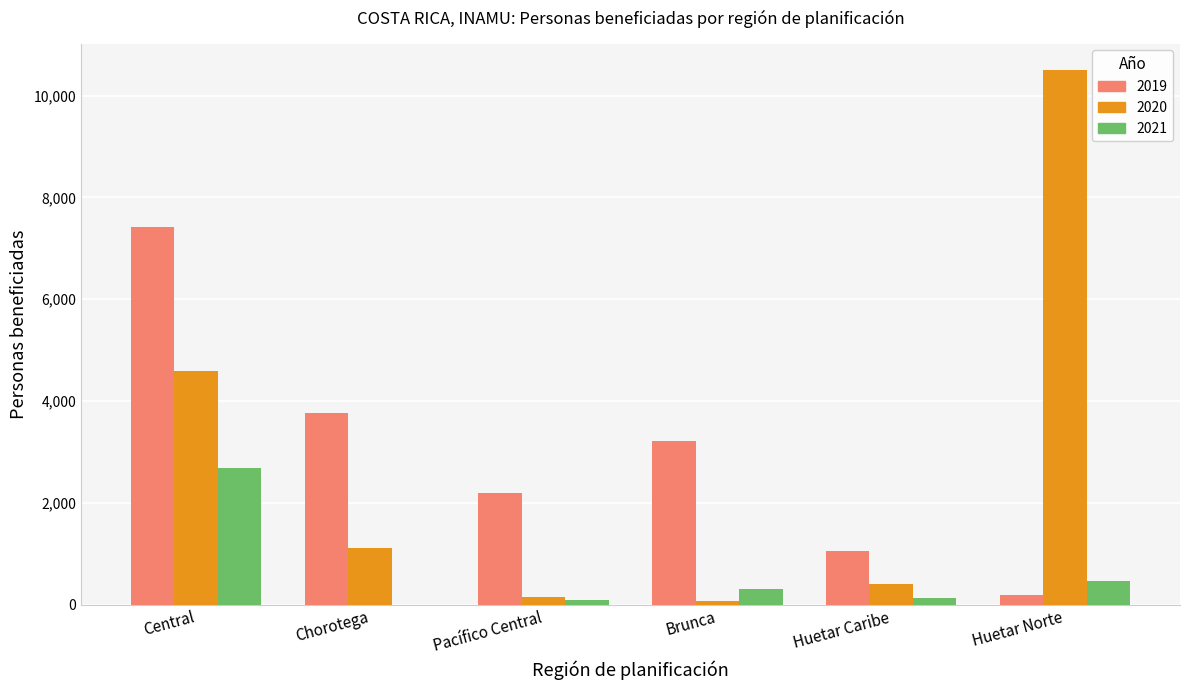

How many data points does each series have?

6